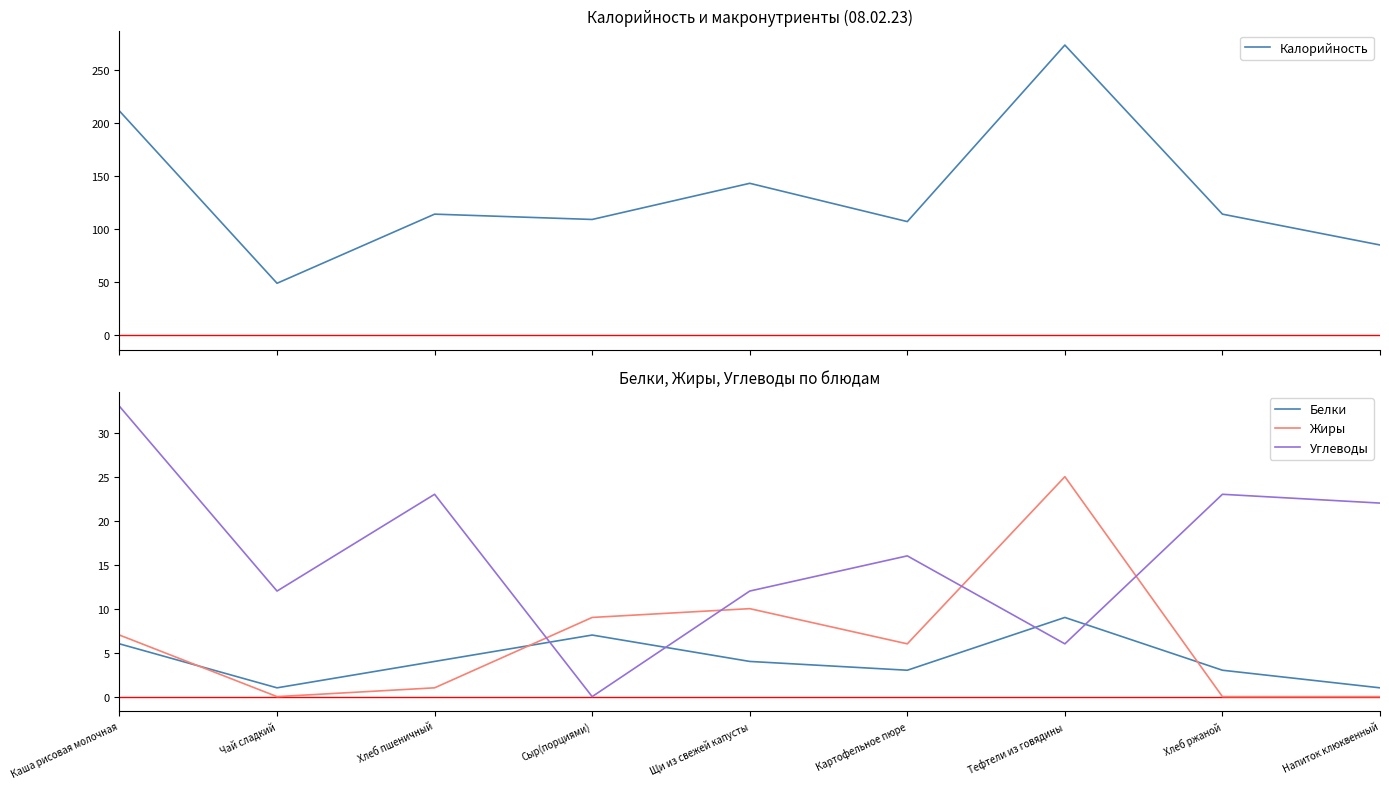

Does the chart have visible grid lines?

No